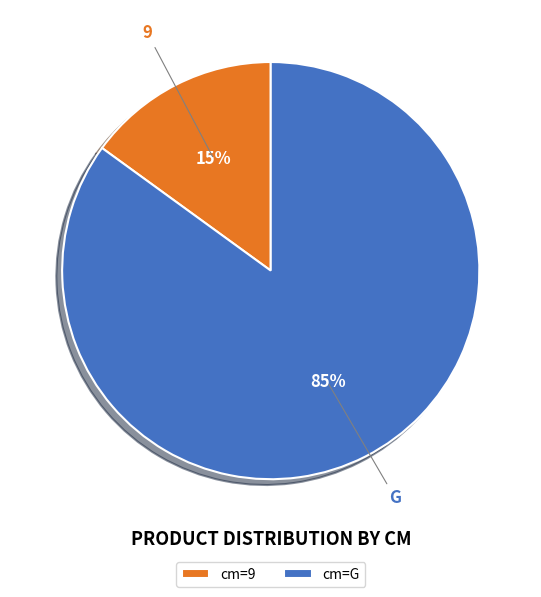

Approximately how many times larger is the value at G compared to 9?

5.7